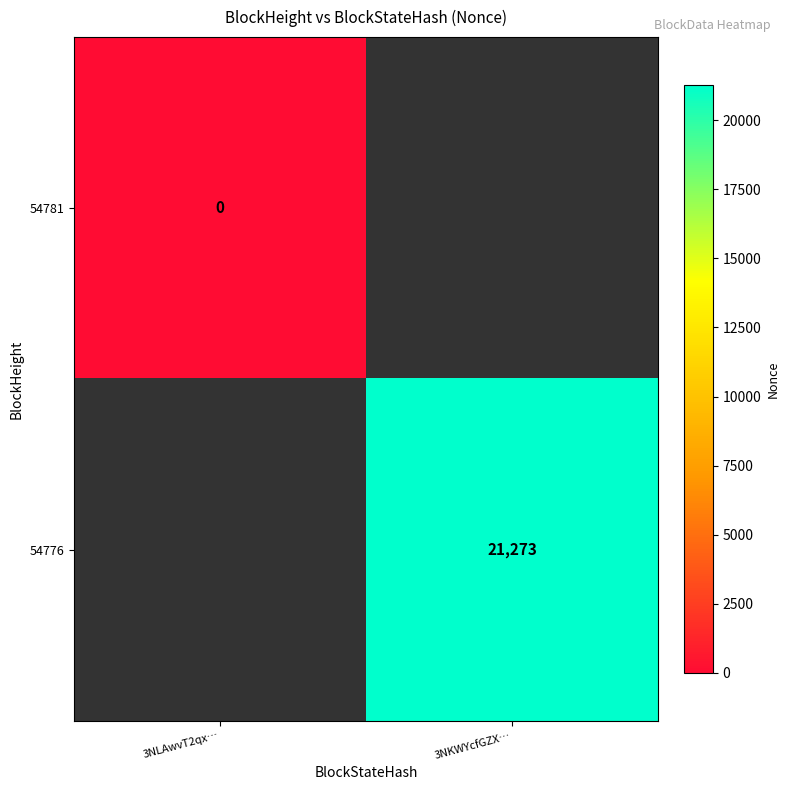

Is it true that 54776 equals 36092 at 3NKWYcfGZX…?

False